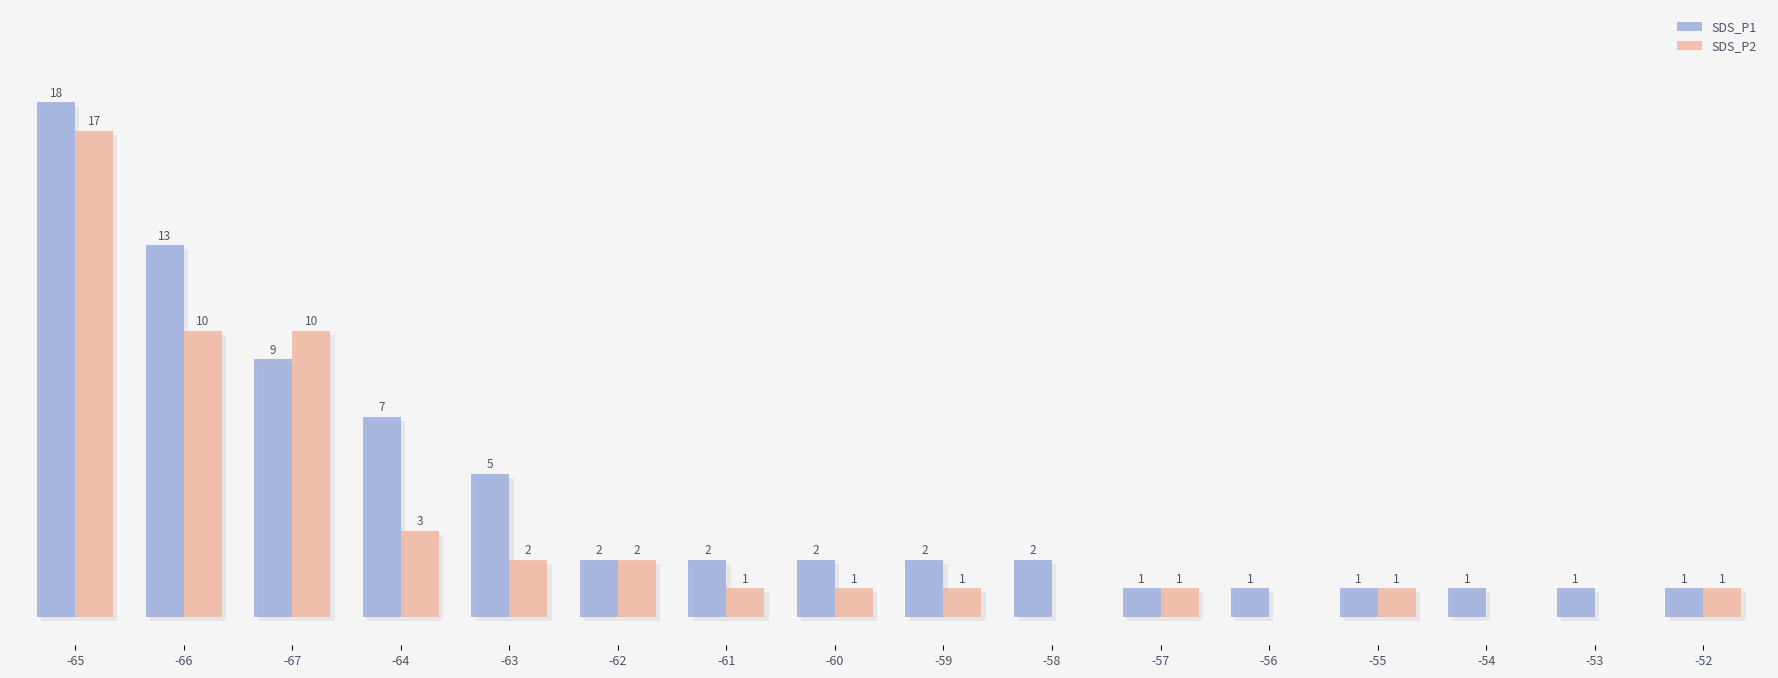

Are the bars horizontal?

No